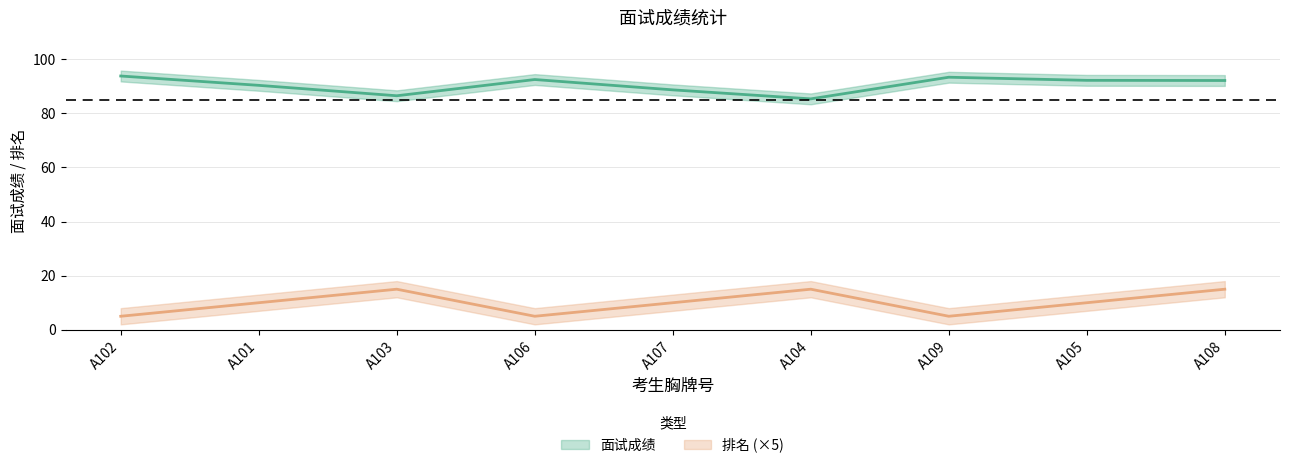

Reading left to right, transcribe all the data shown in this chart.

面试成绩: A102=93.8	A101=90.3	A103=86.5	A106=92.5	A107=88.7	A104=85.3	A109=93.3	A105=92.2	A108=92.1
排名: A102=5.0	A101=10.0	A103=15.0	A106=5.0	A107=10.0	A104=15.0	A109=5.0	A105=10.0	A108=15.0